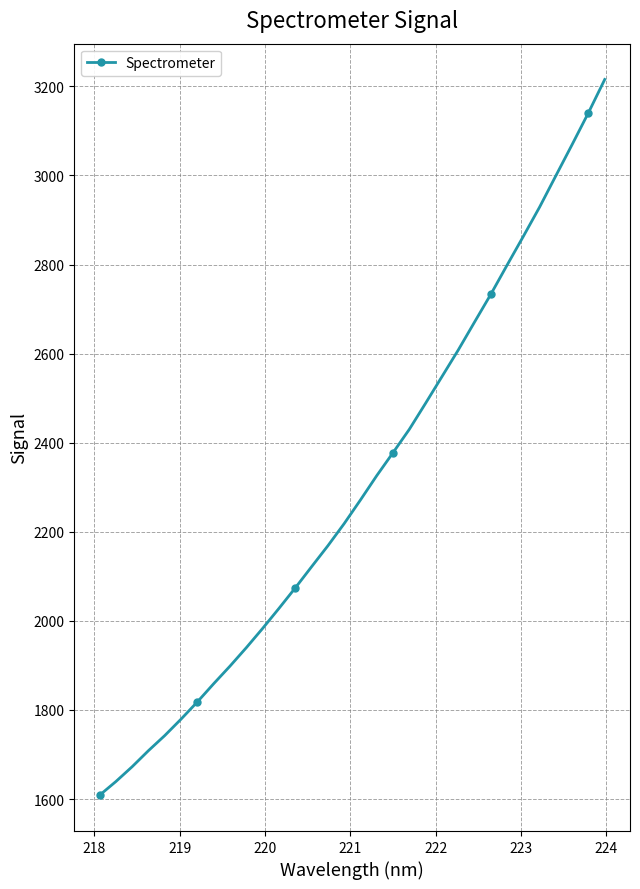

What is the value of the 2nd point from the left?

1639.3